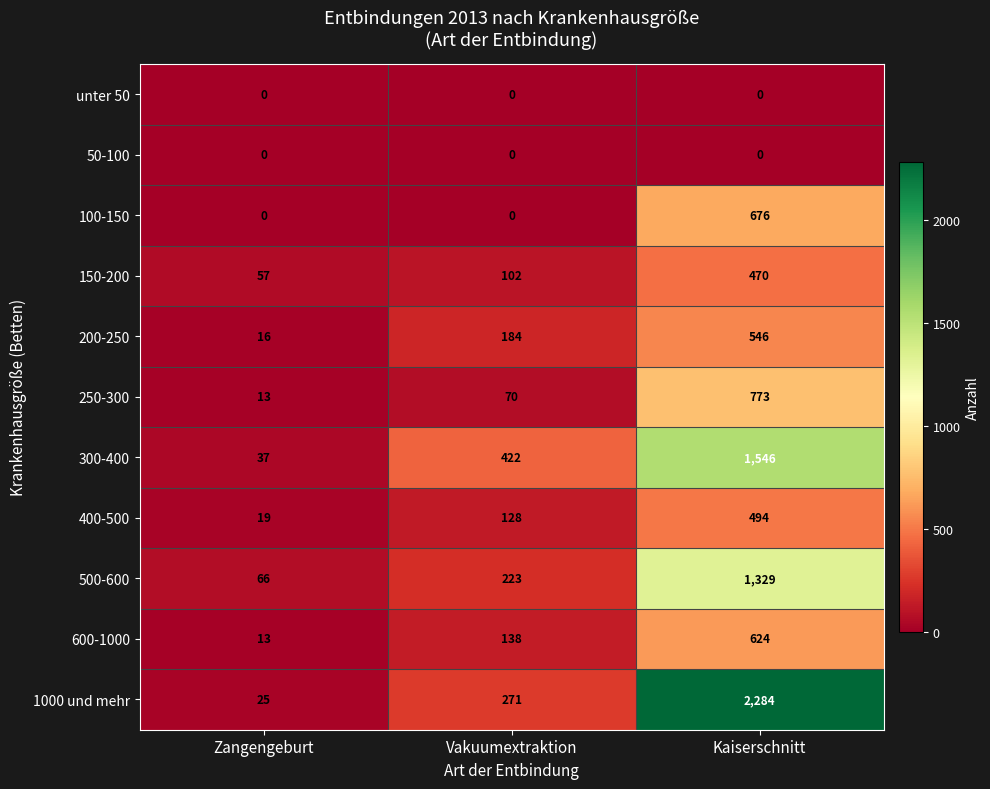

True or false: 600-1000 has a value of 624 at Kaiserschnitt.

True